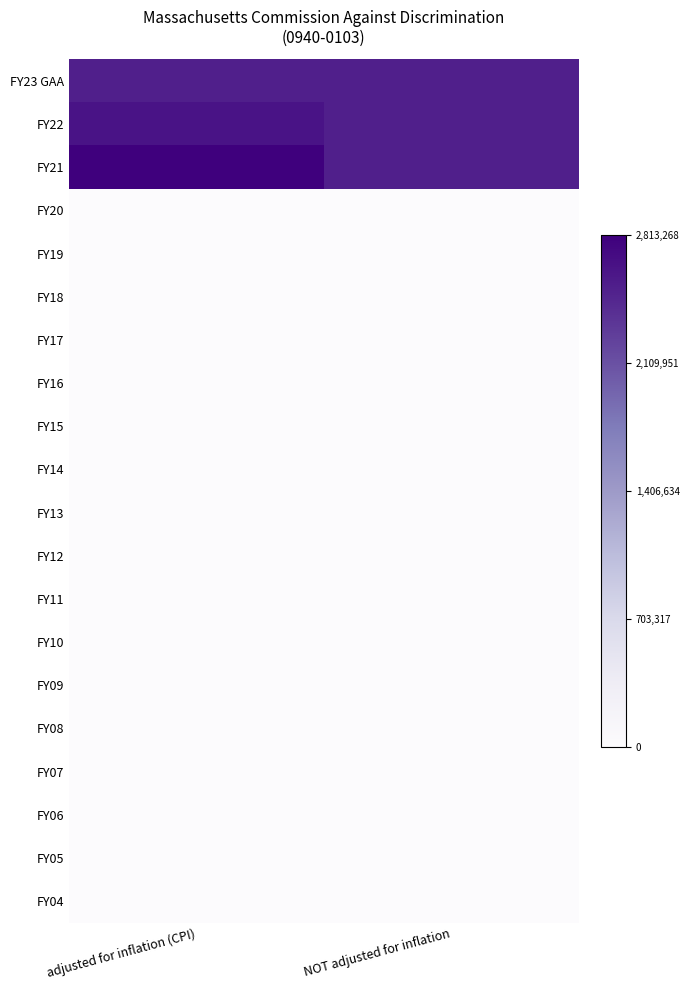

Reading left to right, extract all data points from this chart.

FY23 GAA: adjusted for inflation (CPI)=0.9	NOT adjusted for inflation=0.9
FY22: adjusted for inflation (CPI)=0.9	NOT adjusted for inflation=0.9
FY21: adjusted for inflation (CPI)=1.0	NOT adjusted for inflation=0.9
FY20: adjusted for inflation (CPI)=0.0	NOT adjusted for inflation=0.0
FY19: adjusted for inflation (CPI)=0.0	NOT adjusted for inflation=0.0
FY18: adjusted for inflation (CPI)=0.0	NOT adjusted for inflation=0.0
FY17: adjusted for inflation (CPI)=0.0	NOT adjusted for inflation=0.0
FY16: adjusted for inflation (CPI)=0.0	NOT adjusted for inflation=0.0
FY15: adjusted for inflation (CPI)=0.0	NOT adjusted for inflation=0.0
FY14: adjusted for inflation (CPI)=0.0	NOT adjusted for inflation=0.0
FY13: adjusted for inflation (CPI)=0.0	NOT adjusted for inflation=0.0
FY12: adjusted for inflation (CPI)=0.0	NOT adjusted for inflation=0.0
FY11: adjusted for inflation (CPI)=0.0	NOT adjusted for inflation=0.0
FY10: adjusted for inflation (CPI)=0.0	NOT adjusted for inflation=0.0
FY09: adjusted for inflation (CPI)=0.0	NOT adjusted for inflation=0.0
FY08: adjusted for inflation (CPI)=0.0	NOT adjusted for inflation=0.0
FY07: adjusted for inflation (CPI)=0.0	NOT adjusted for inflation=0.0
FY06: adjusted for inflation (CPI)=0.0	NOT adjusted for inflation=0.0
FY05: adjusted for inflation (CPI)=0.0	NOT adjusted for inflation=0.0
FY04: adjusted for inflation (CPI)=0.0	NOT adjusted for inflation=0.0